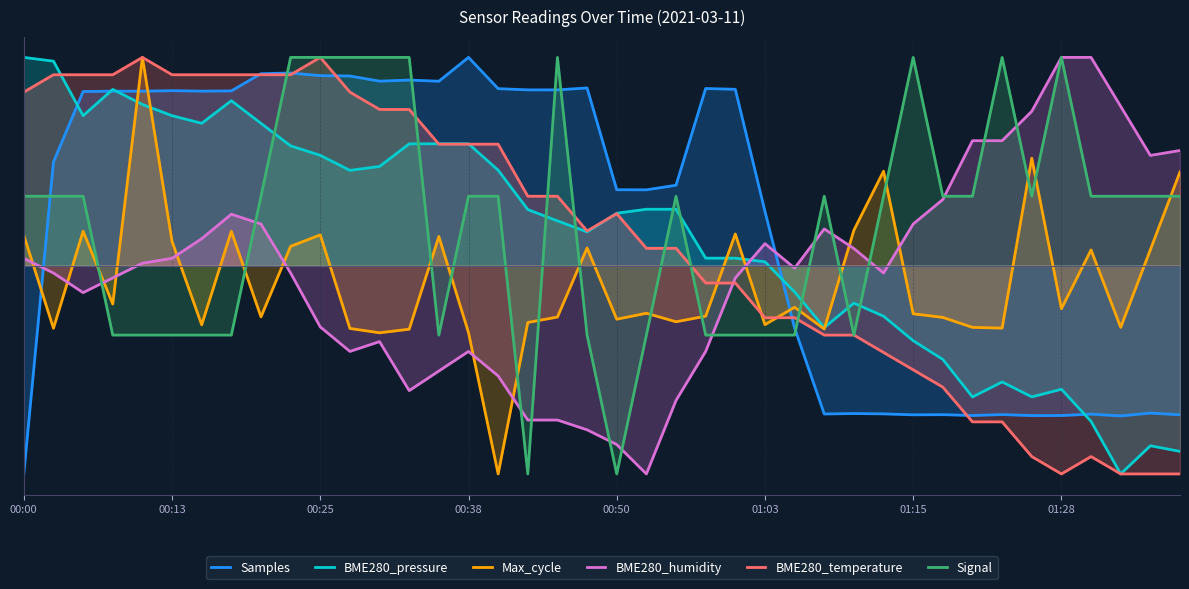

Is the value of Signal at 01:15 greater than the value of BME280_humidity at 00:50?

Yes